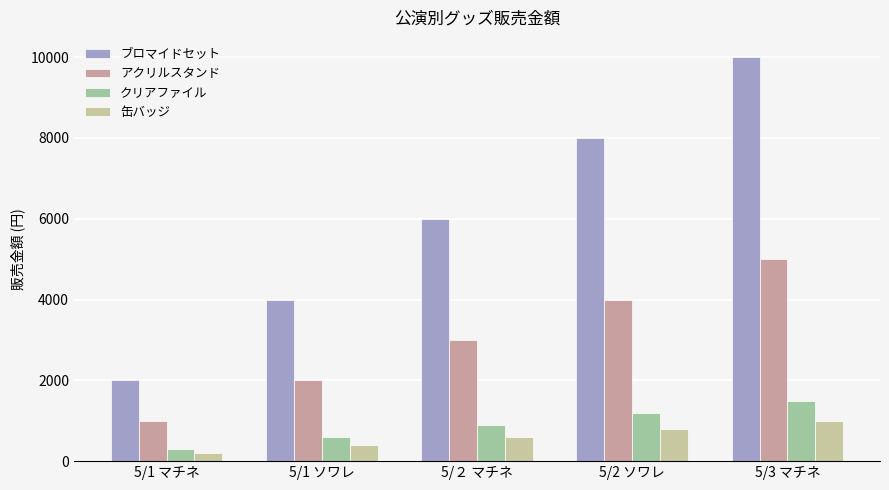

How many data points does each series have?

5